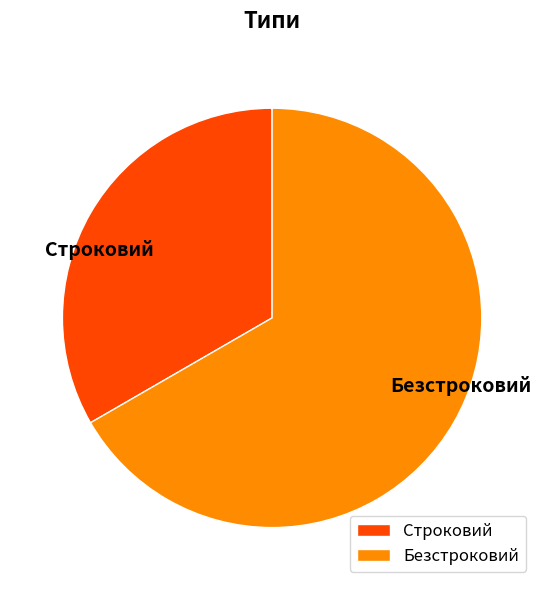

Which slice represents more than half of the pie?

Безстроковий